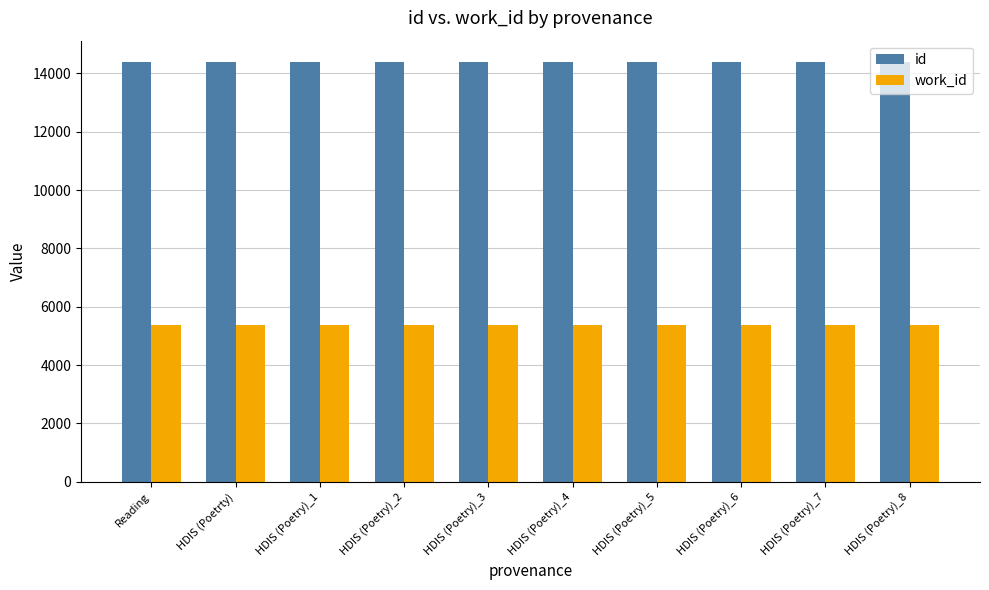

What is the value of the work_id bar at the 6th from the left?

5366